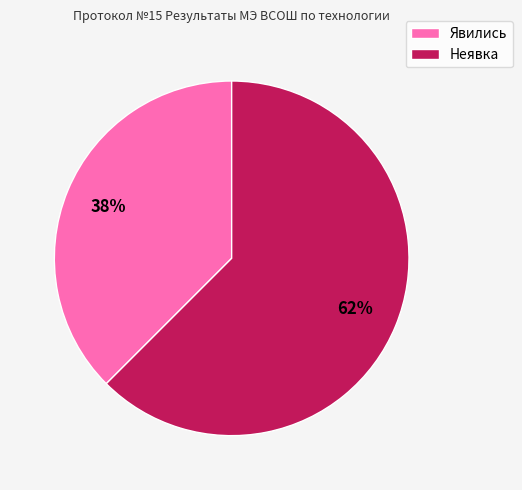

Approximately how many times larger is the value at Явились compared to Неявка?

0.6